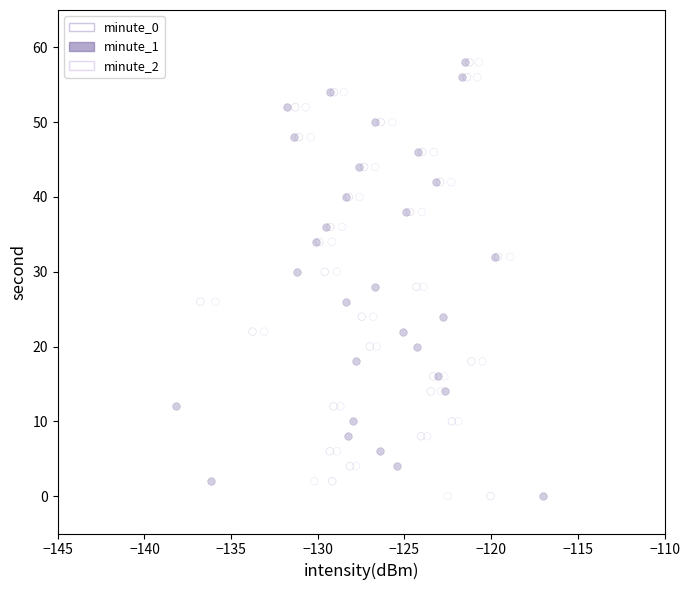

What are all the series names shown in the legend?

minute_0, minute_1, minute_2